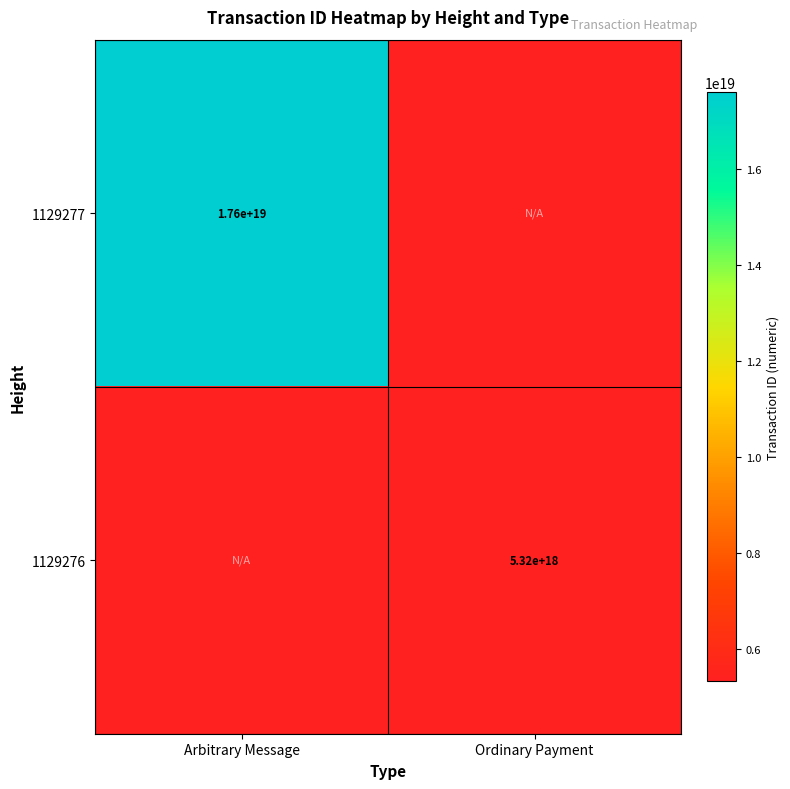

The value of 1129277 at Arbitrary Message is 17600000000000000000. True or false?

True